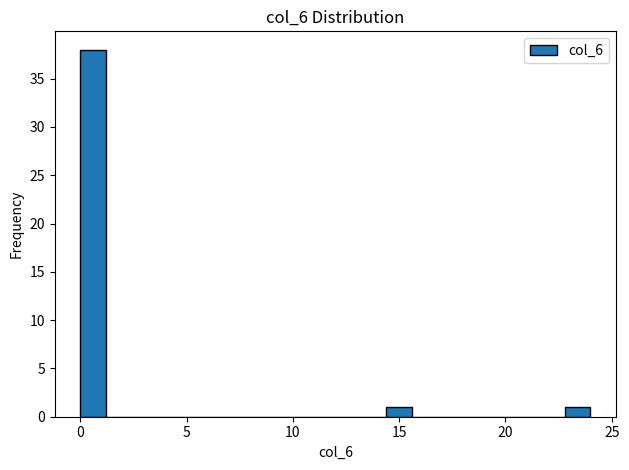

Around what value on the x-axis is the tallest bar? Give the approximate position of its centre, as read against the axis.

0.5